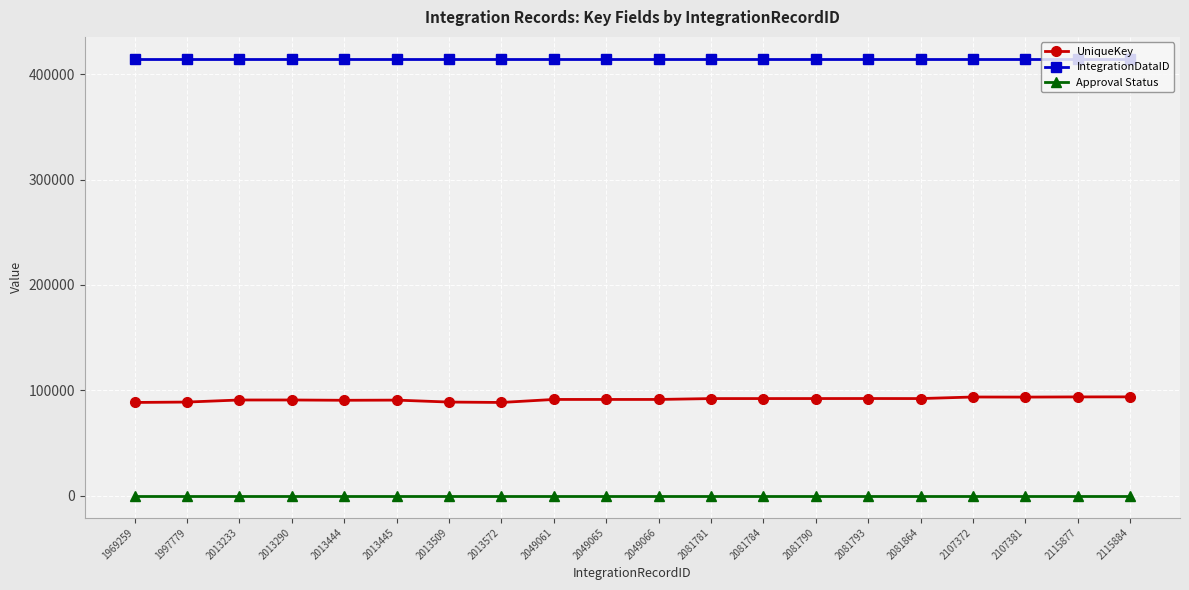

Which series has the largest total across all categories?

IntegrationDataID